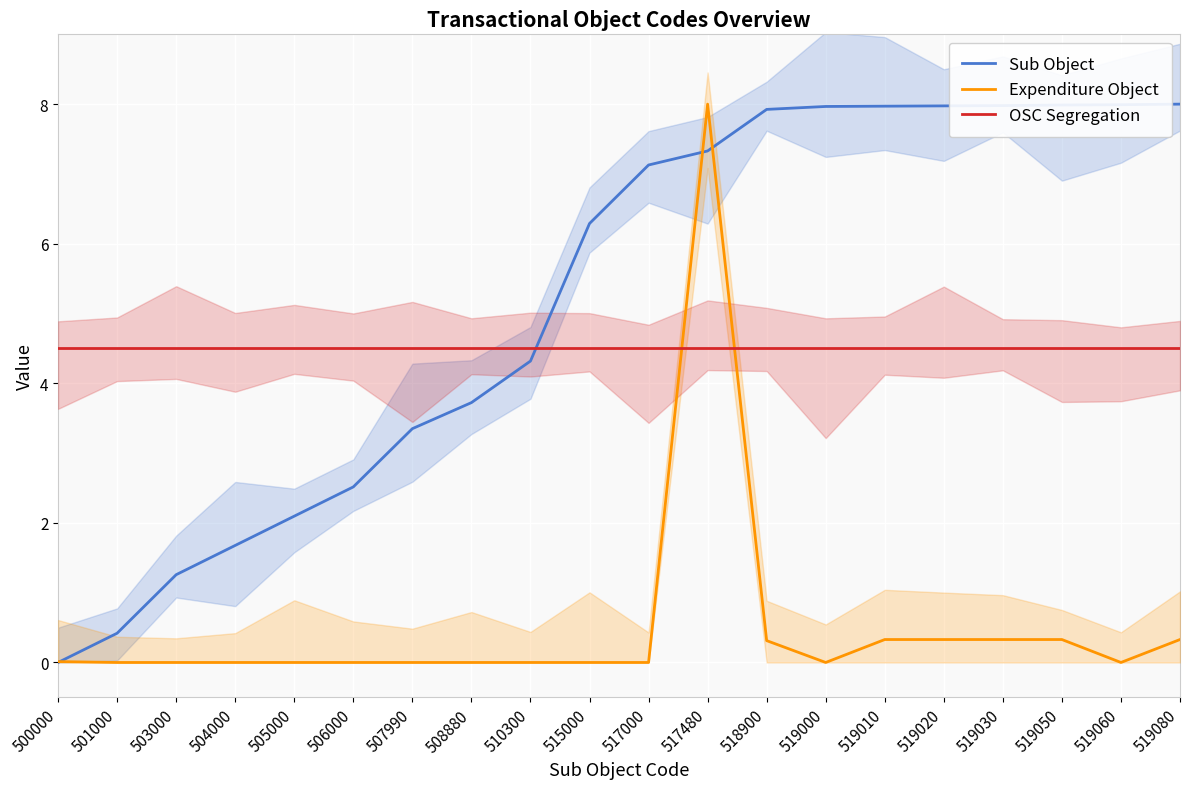

Which series ends up on top after the final intersection of OSC Segregation and Expenditure Object?

OSC Segregation